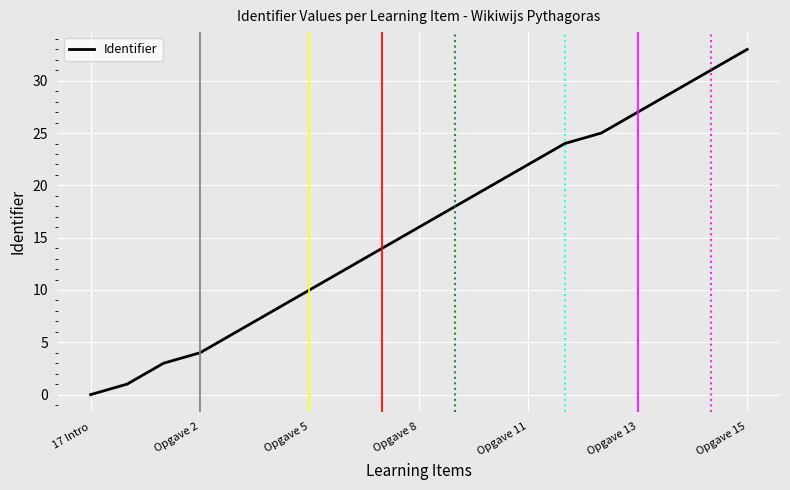

Is this an area chart (filled region under the line)?

No